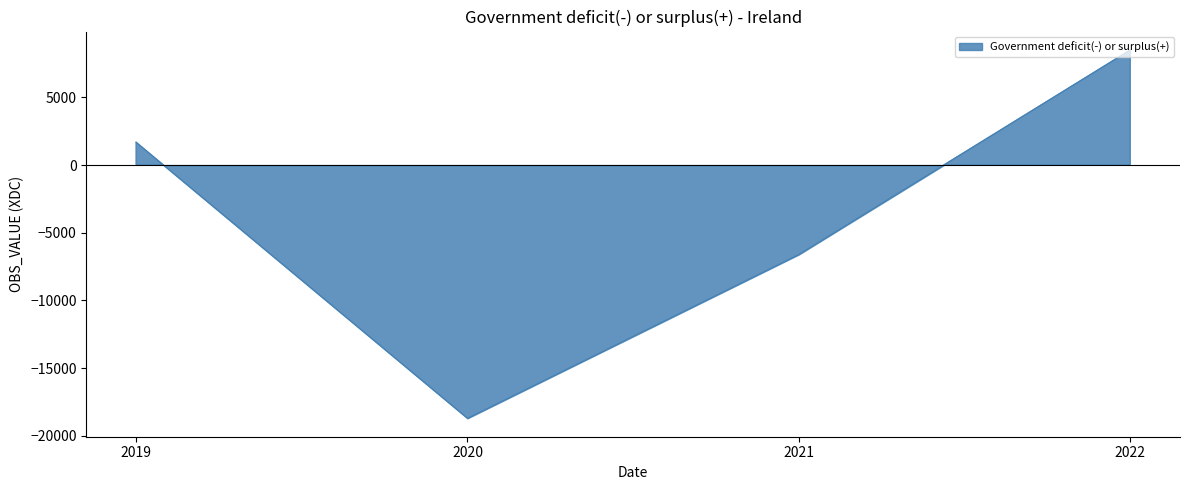

Is it true that the value at 2021 is -6599.9?

True